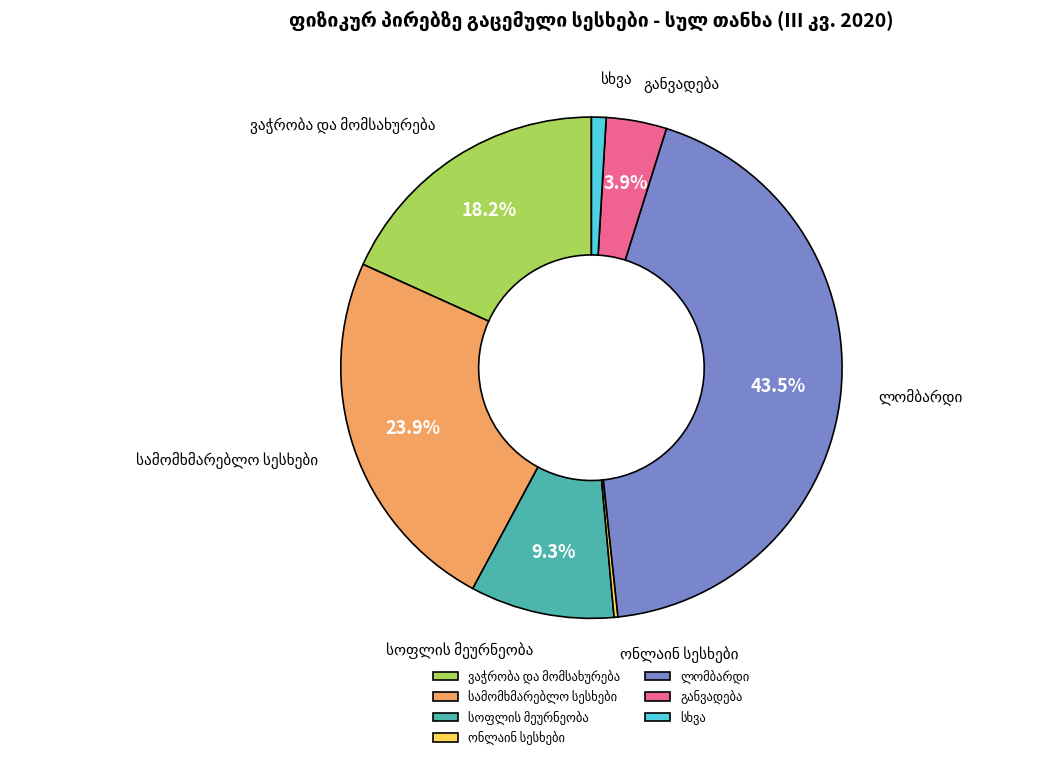

Is there a majority slice in this chart?

No